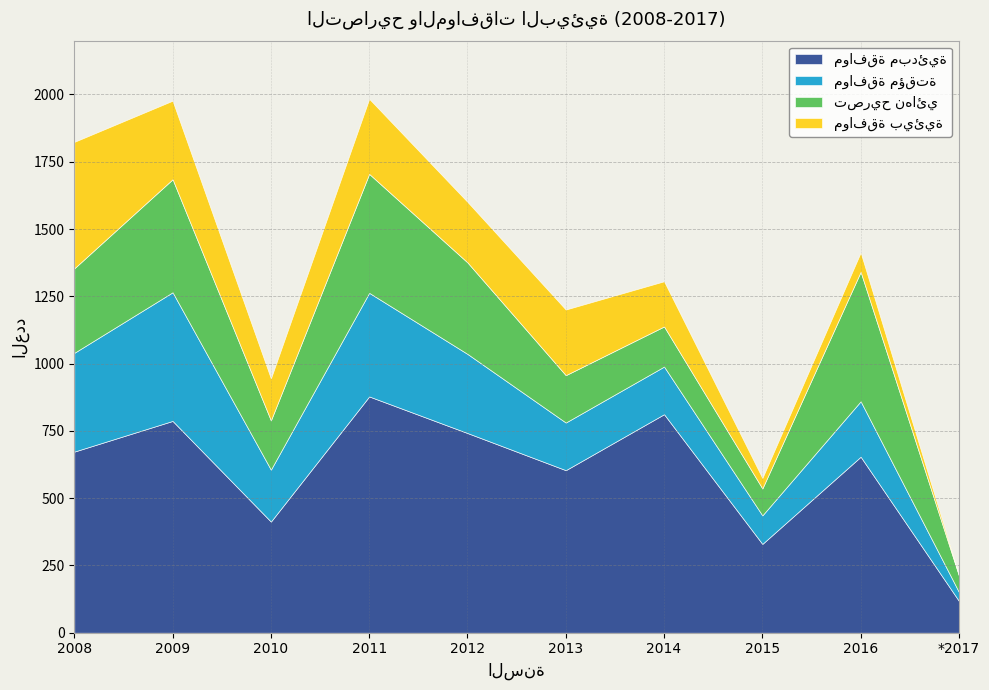

Read the موافقة مؤقتة value at 2010.

193